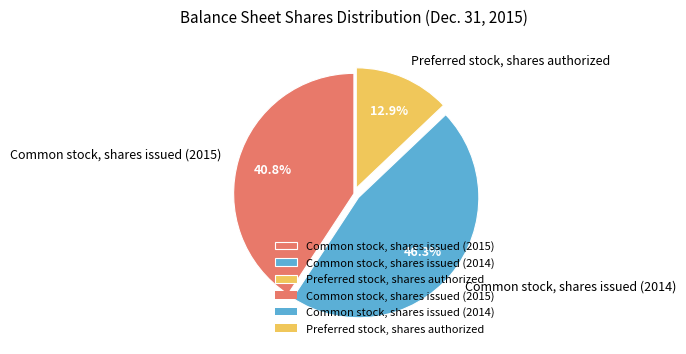

The Common stock, shares issued (2015) slice represents 41% of the pie. True or false?

True